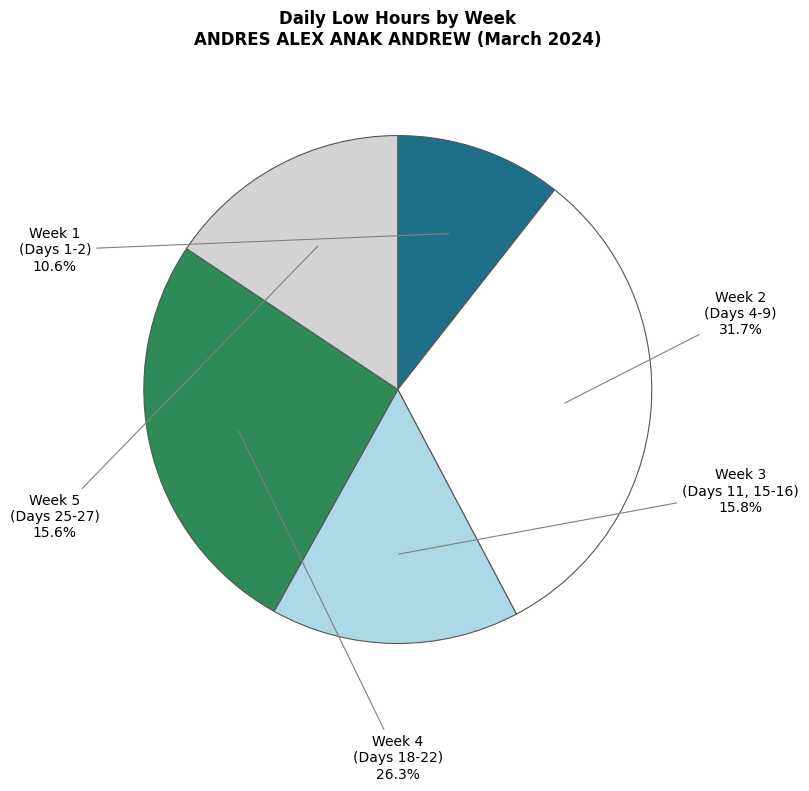

Is there any slice that represents more than half of the pie?

No